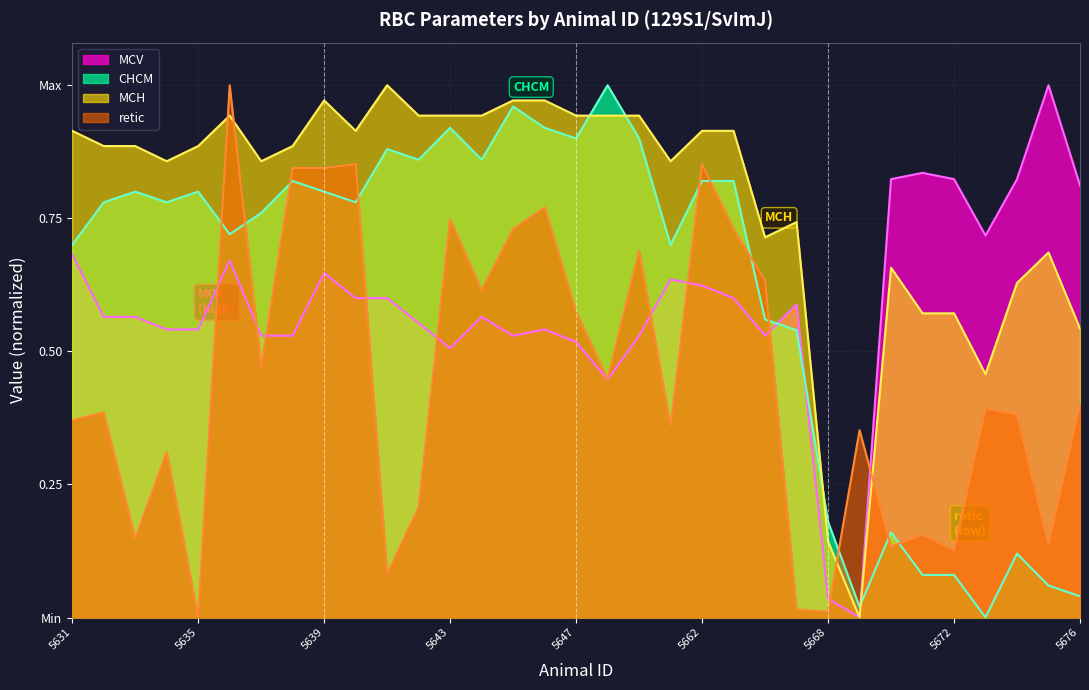

What are all the series names shown in the legend?

MCV, CHCM, MCH, retic